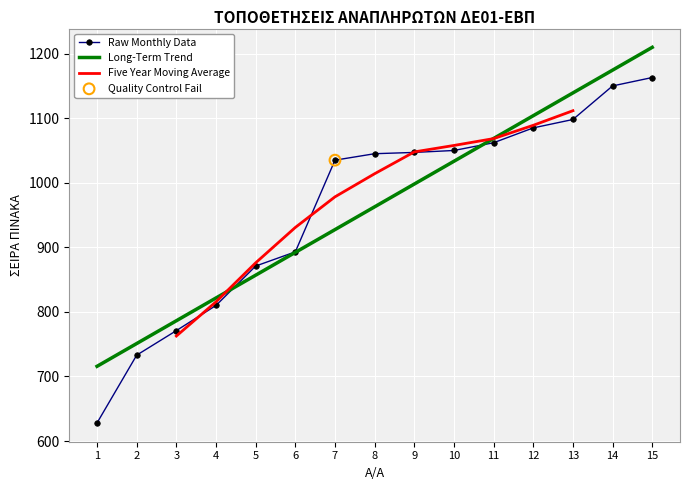

What is the change in value from 5 to 9?

+176